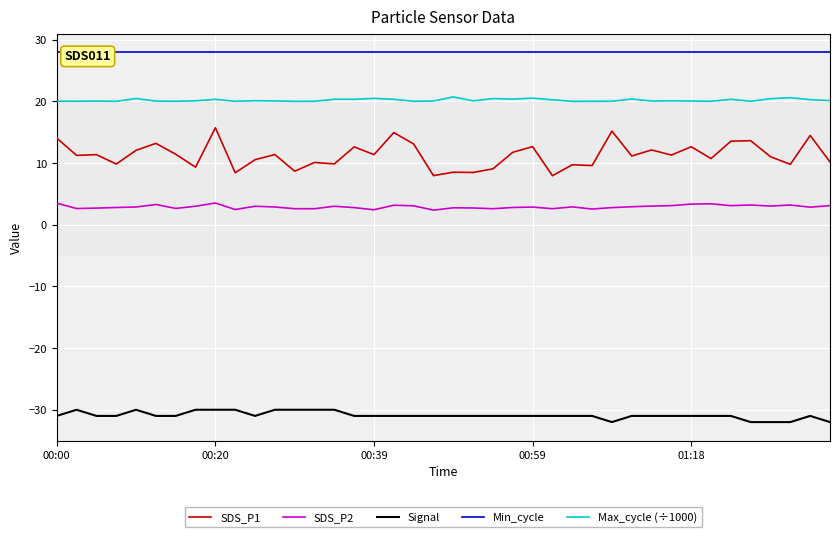

Where is Signal nearest to the value -31?

00:00